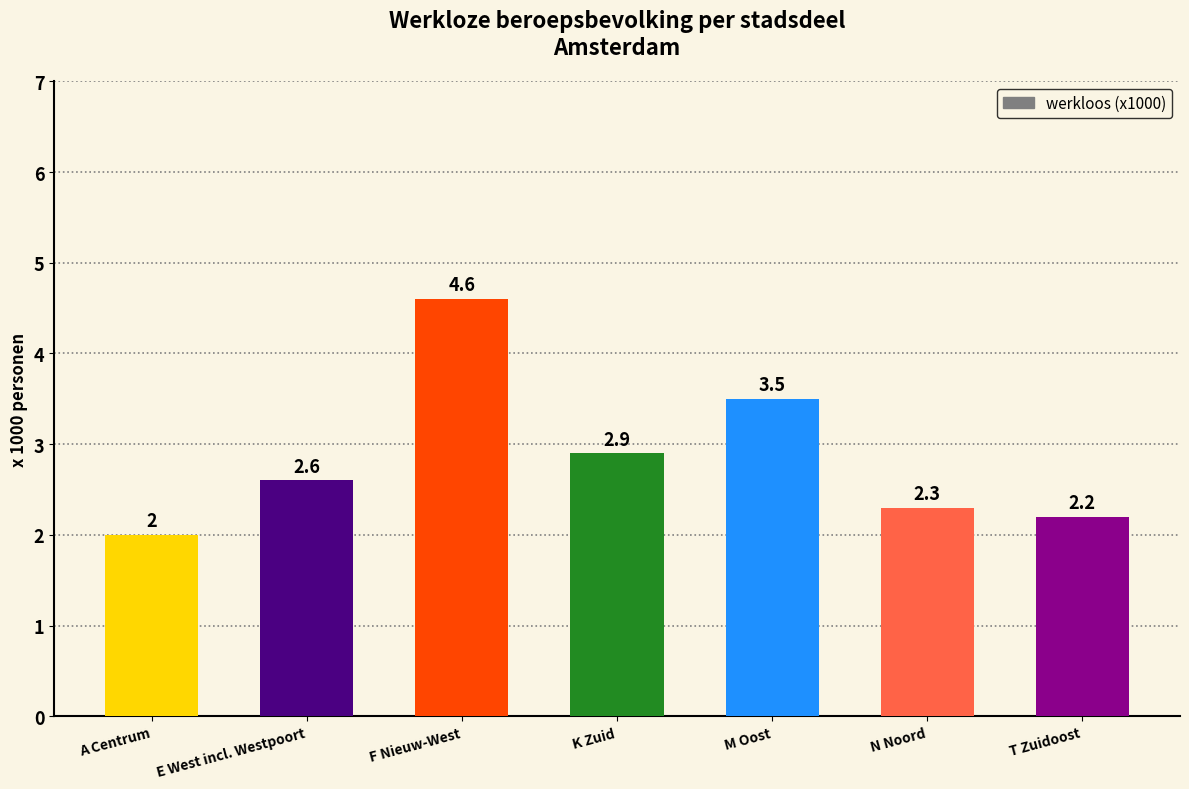

Which category has the highest value across all series?

F Nieuw-West